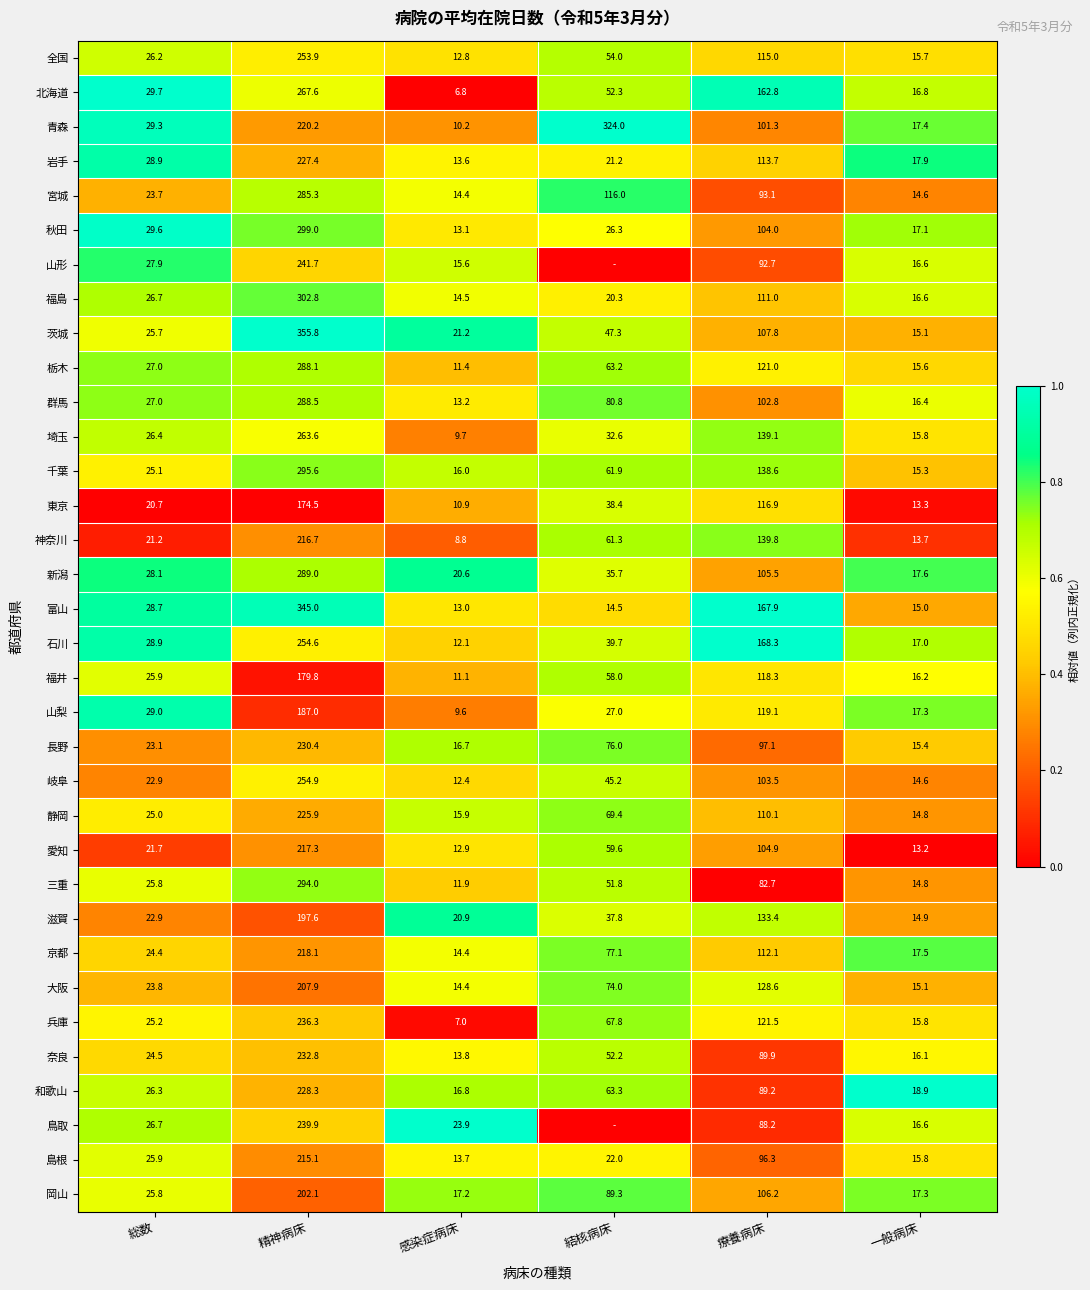

The 岡山 series shows 0.4 at 感染症病床. True or false?

False